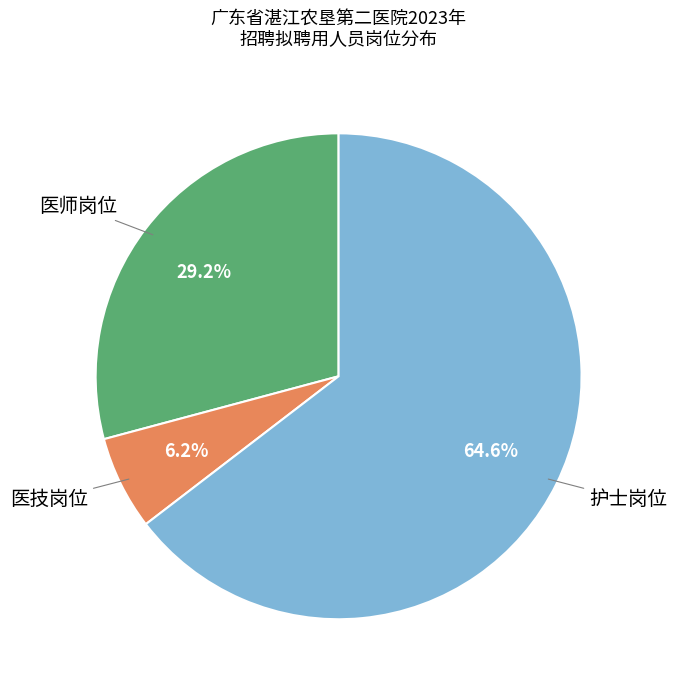

Is there any slice that represents more than half of the pie?

Yes